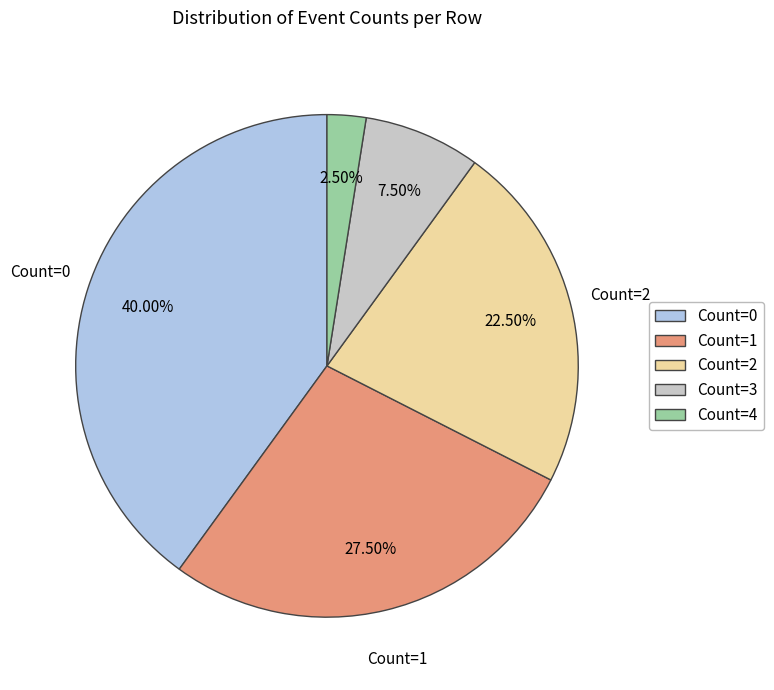

How many segments does this pie chart have?

5